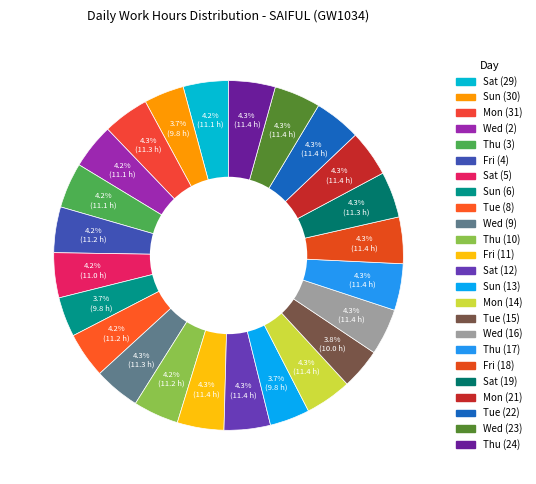

What percentage is the Fri (4) slice, to the nearest percent?

4%